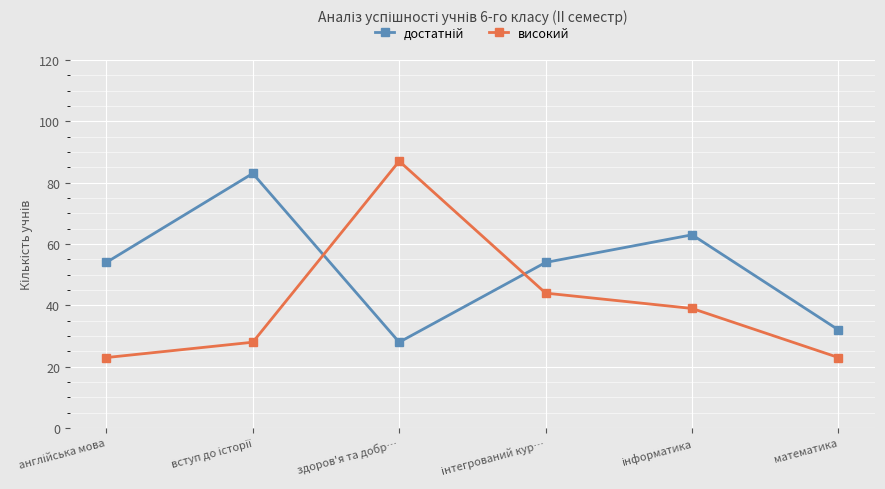

What is the minimum value shown in the chart?

23